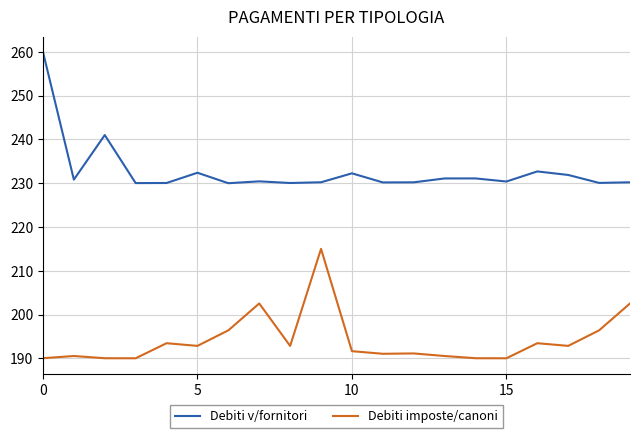

What is the smallest value displayed?

190.0